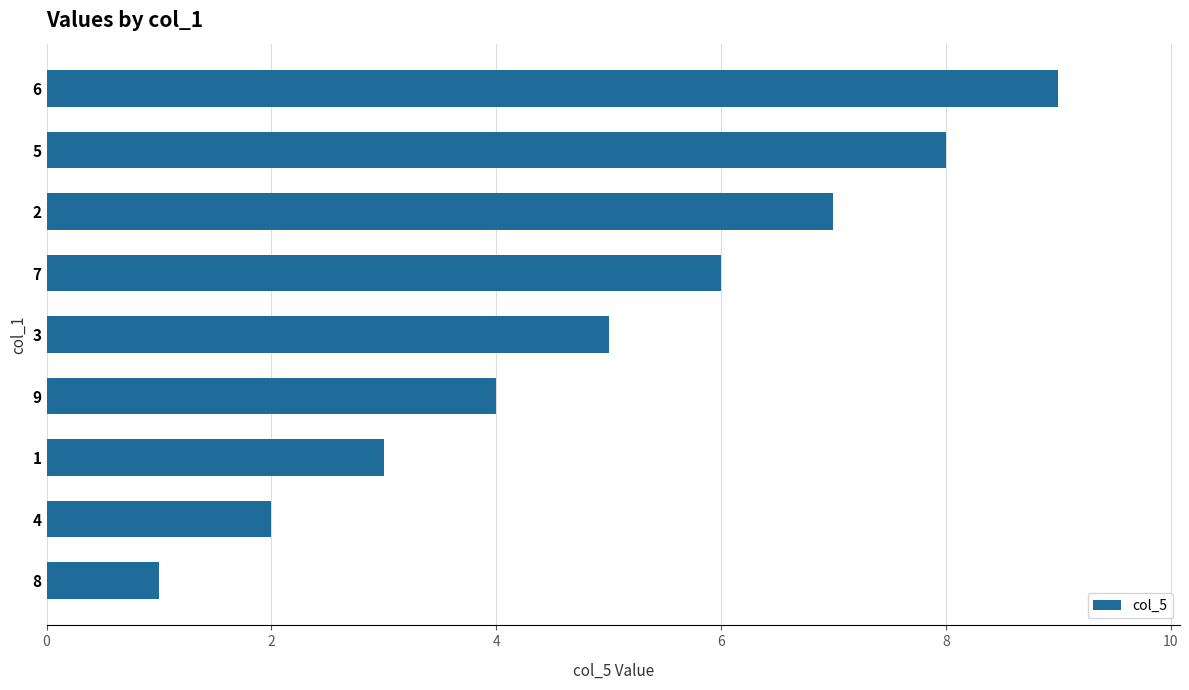

Count the number of categories in the chart.

9